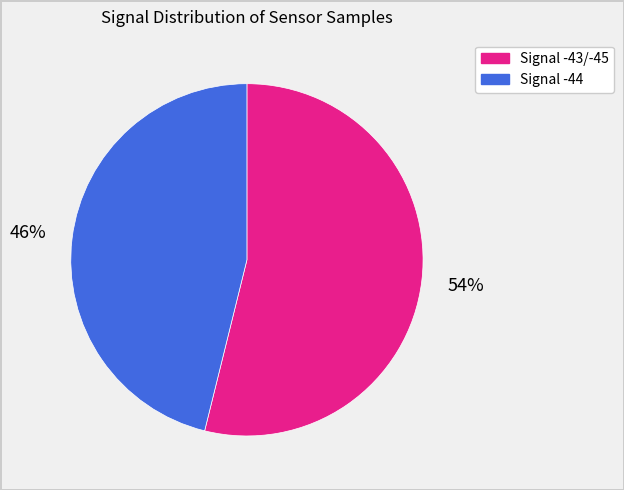

To the nearest percent, what is the average slice percentage?

50%